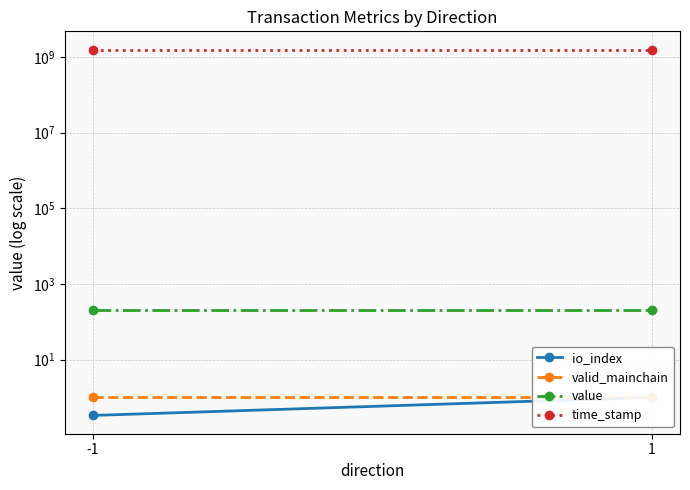

What is the value of the time_stamp point at the 1st from the left?

1550036665.0